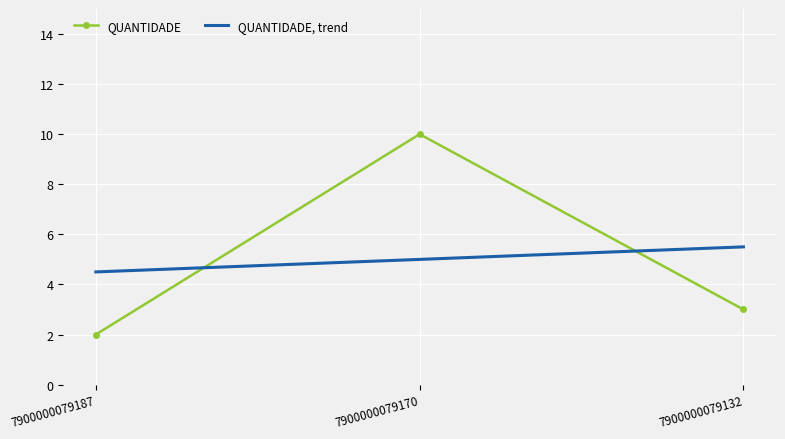

The QUANTIDADE, trend series shows 5.5 at 7900000079132. True or false?

True